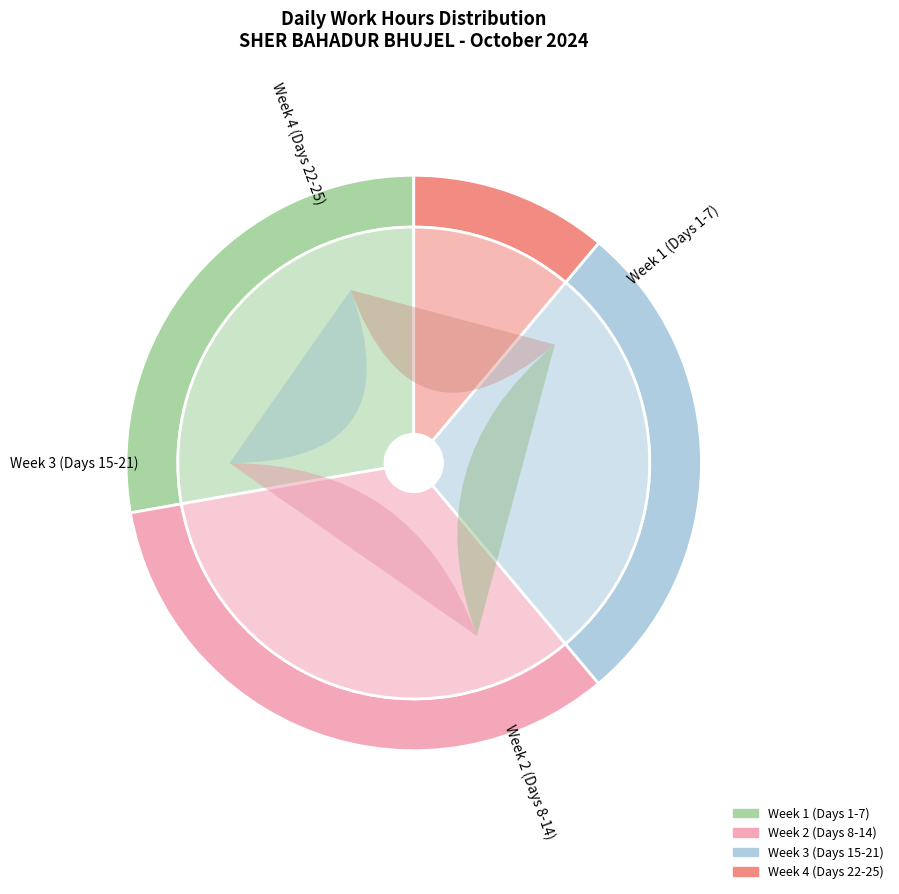

Rank the categories by value from lowest to highest.

Day 14, Day 7, Day 9, Day 15, Day 3, Day 1, Day 22, Day 24, Day 16, Day 11, Day 18, Day 2, Day 10, Day 4, Day 17, Day 8, Day 23, Day 21